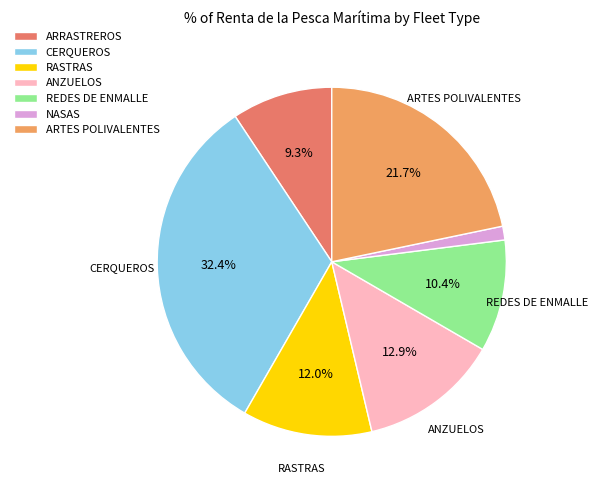

To the nearest percent, what portion does ANZUELOS represent?

13%